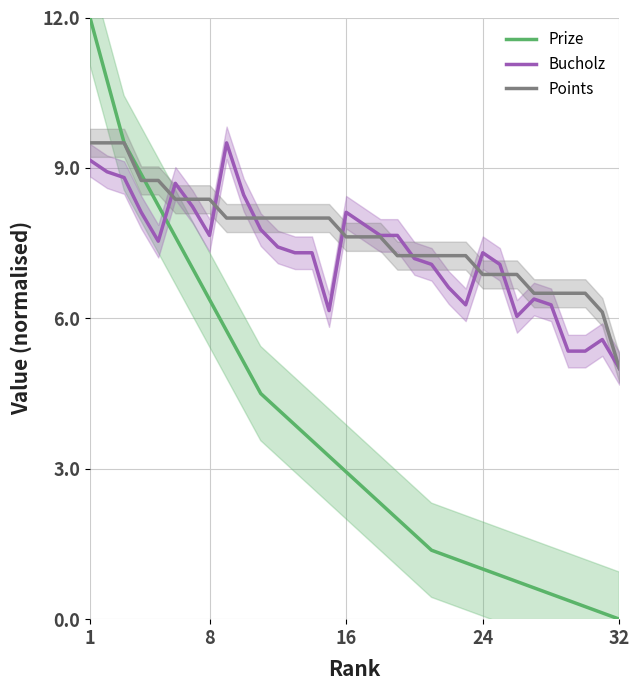

How many lines are shown in the chart?

3